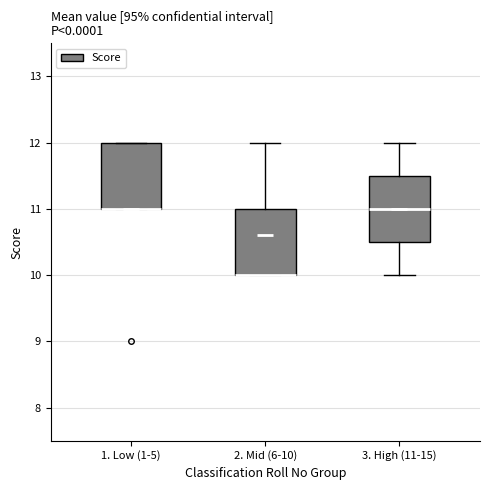

Reading left to right, read every box against the y-axis: the position of its median line, the range the box covers, and the ends of its whiskers. The values are not printed on the chart, so give them approximately, as read against the axis.

1. Low (1-5): median 11.0 (drawn on the box's lower edge), box 11.0 to 12.0, whiskers 11.0 to 12.0
2. Mid (6-10): median 10.0 (drawn on the box's lower edge), box 10.0 to 11.0, whiskers 10.0 to 12.0
3. High (11-15): median 11.0, box 10.5 to 11.5, whiskers 10.0 to 12.0